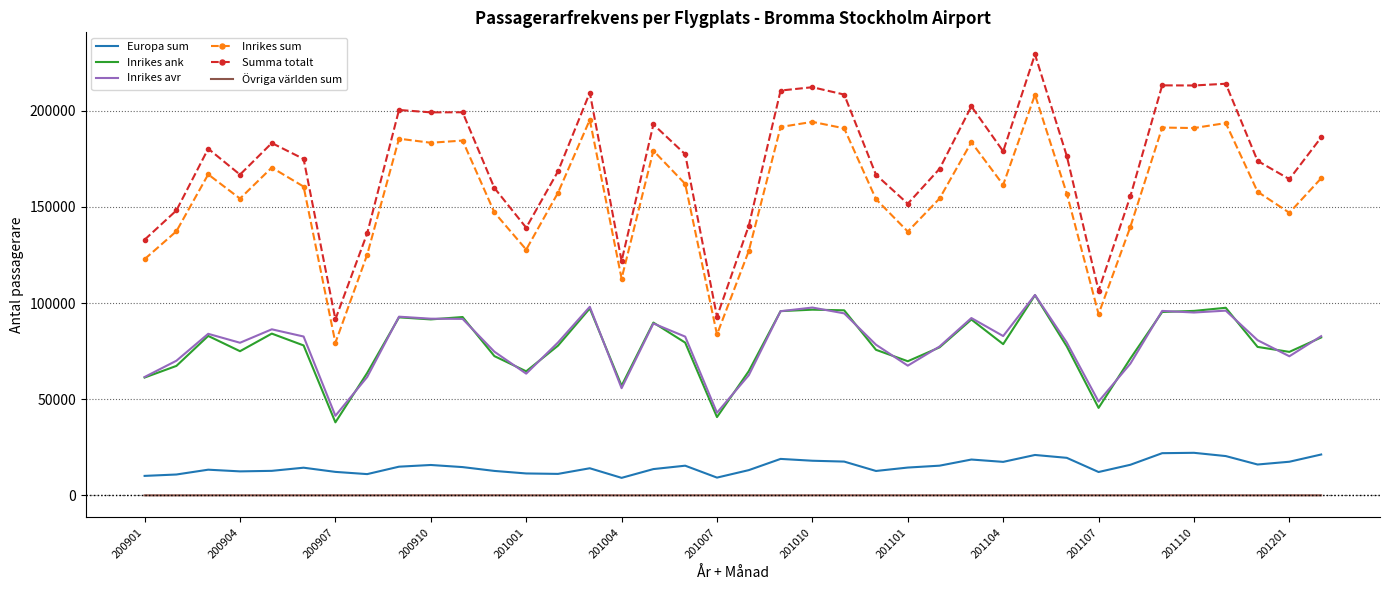

Which series has the largest total across all categories?

Summa totalt